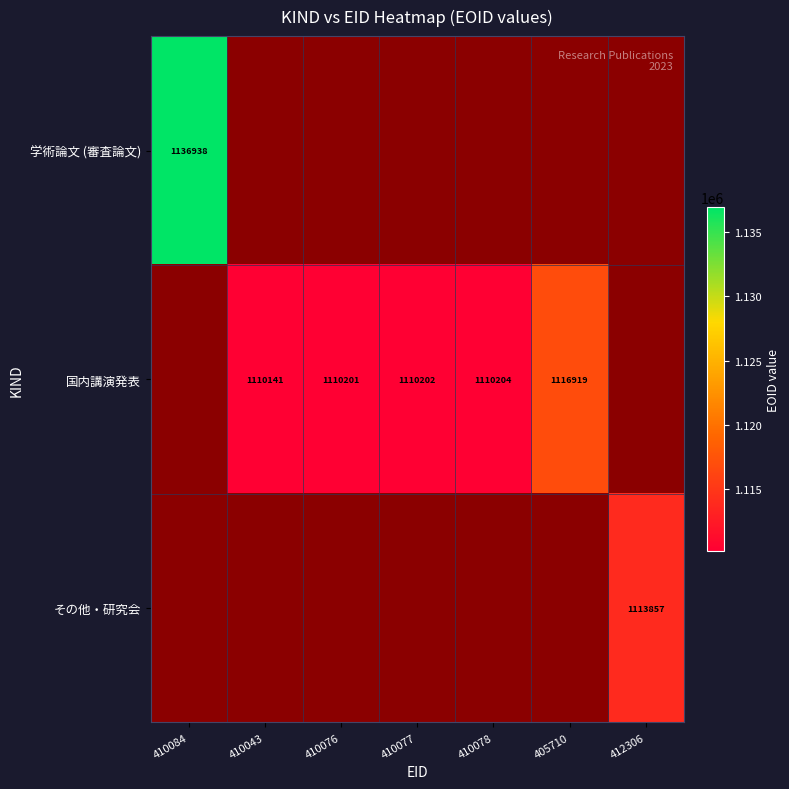

Which category has the highest value across all series?

410084